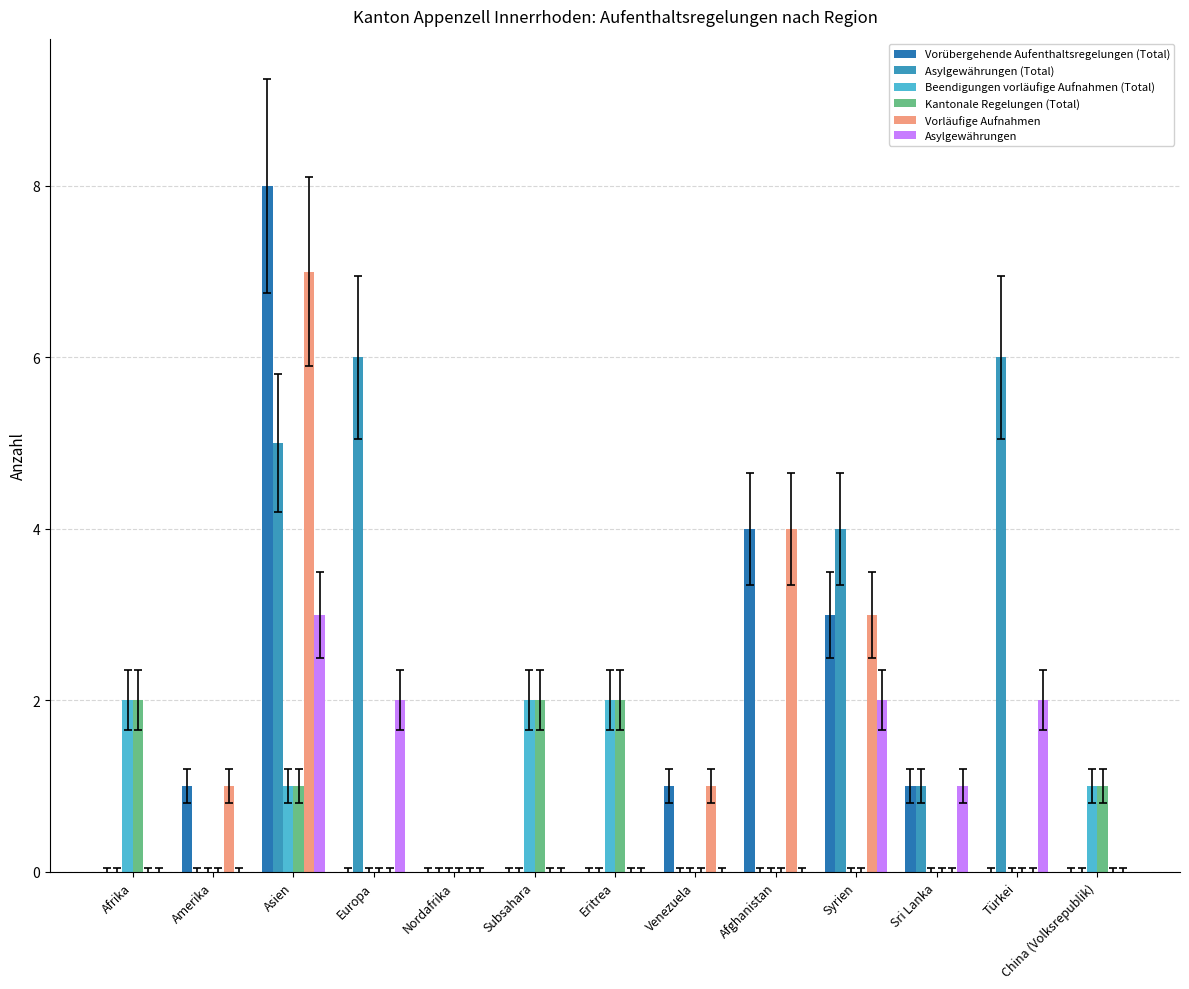

Count the number of categories in the chart.

13